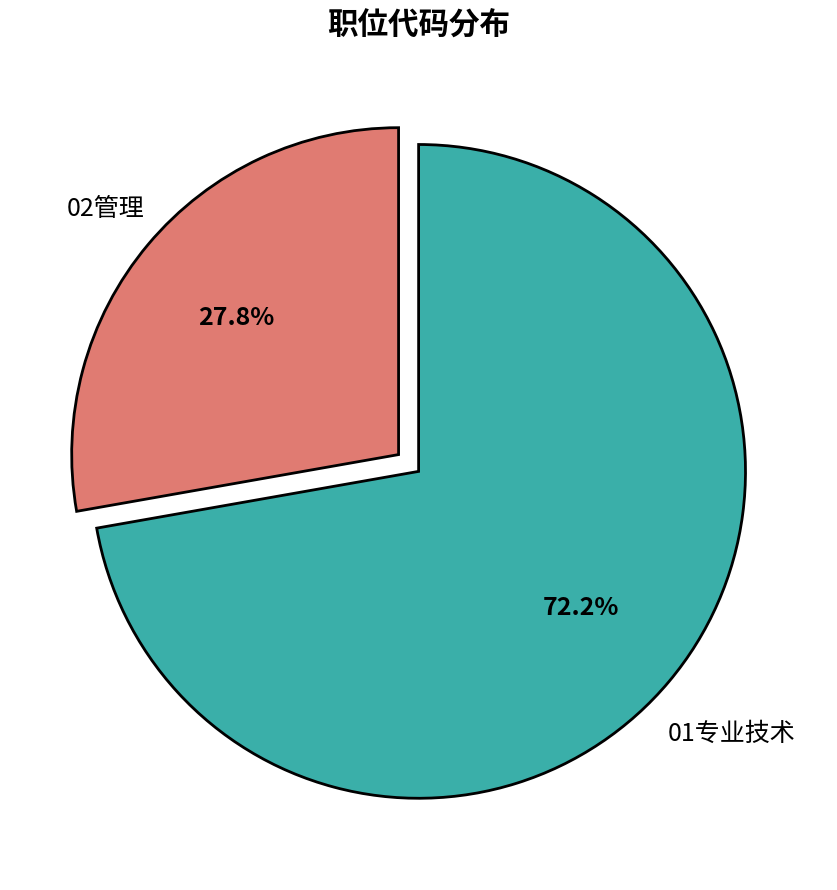

To the nearest percent, what percentage of the pie is 02管理?

28%